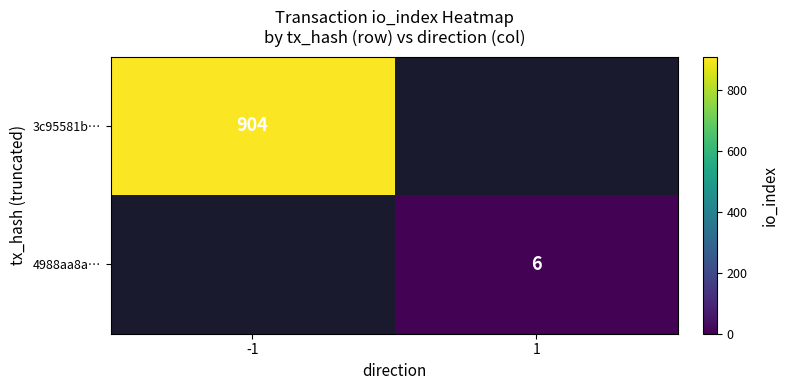

Is the value of 4988aa8a… at 1 greater than the value of 3c95581b… at -1?

No